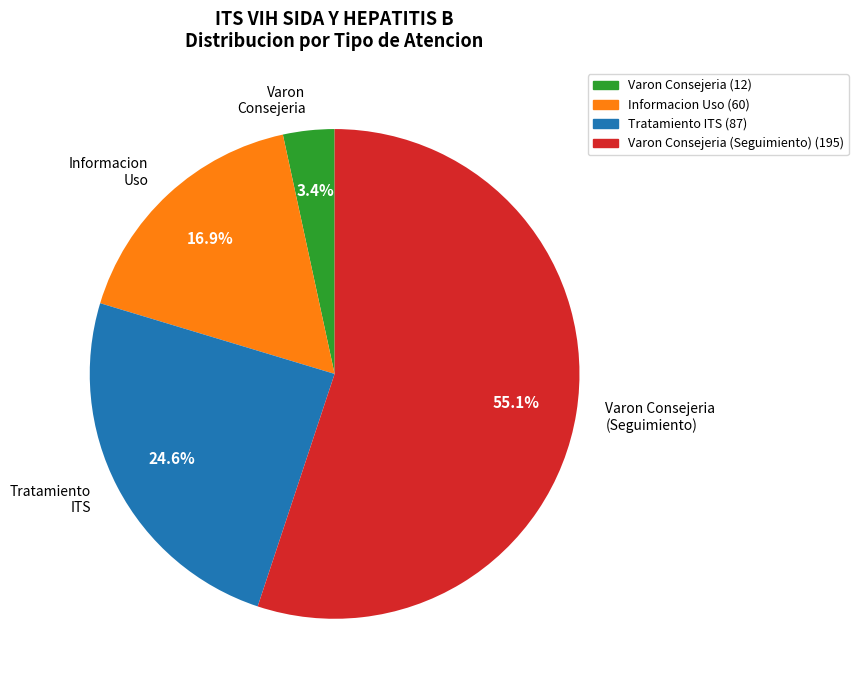

How many slices are in this pie chart?

4